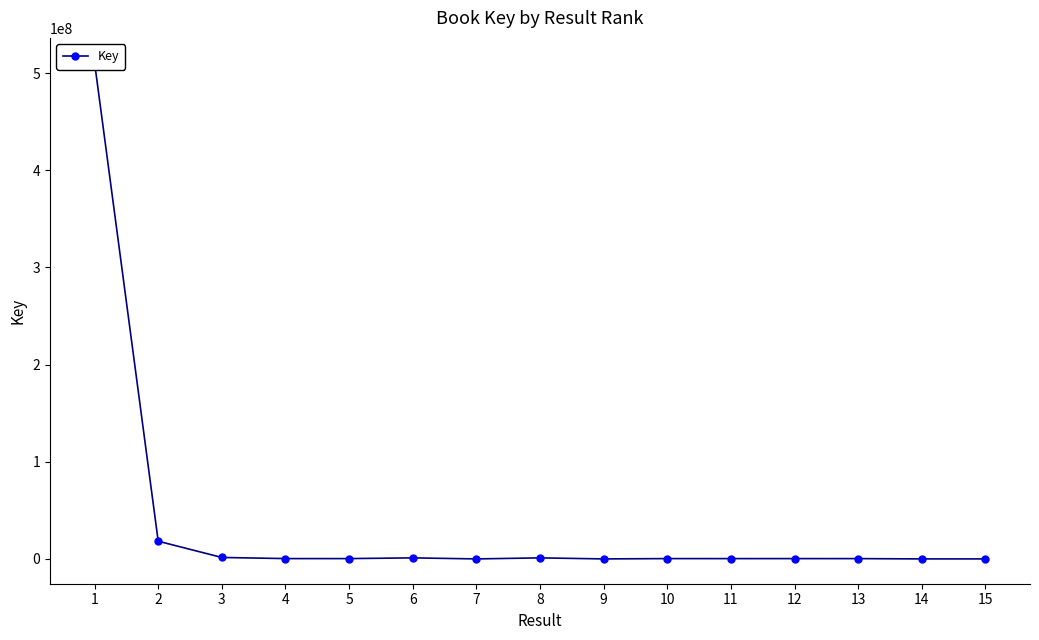

Which label corresponds to the smallest value in the chart?

7